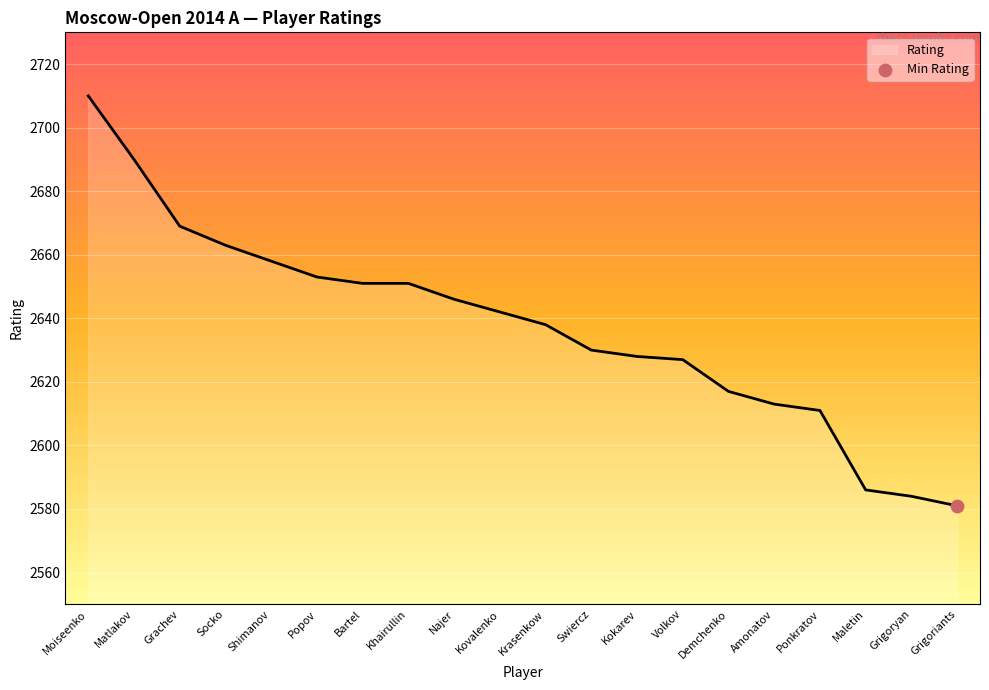

What is the change in value from Matlakov to Demchenko?

-73